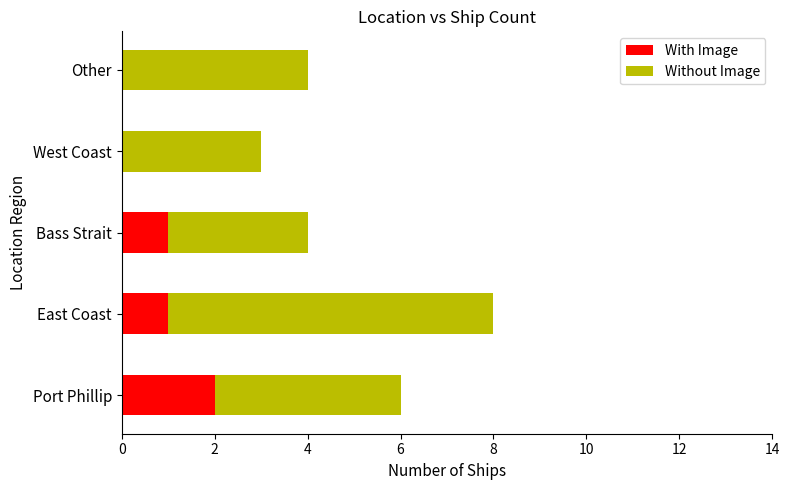

At which category is the sum across all series the highest?

East Coast